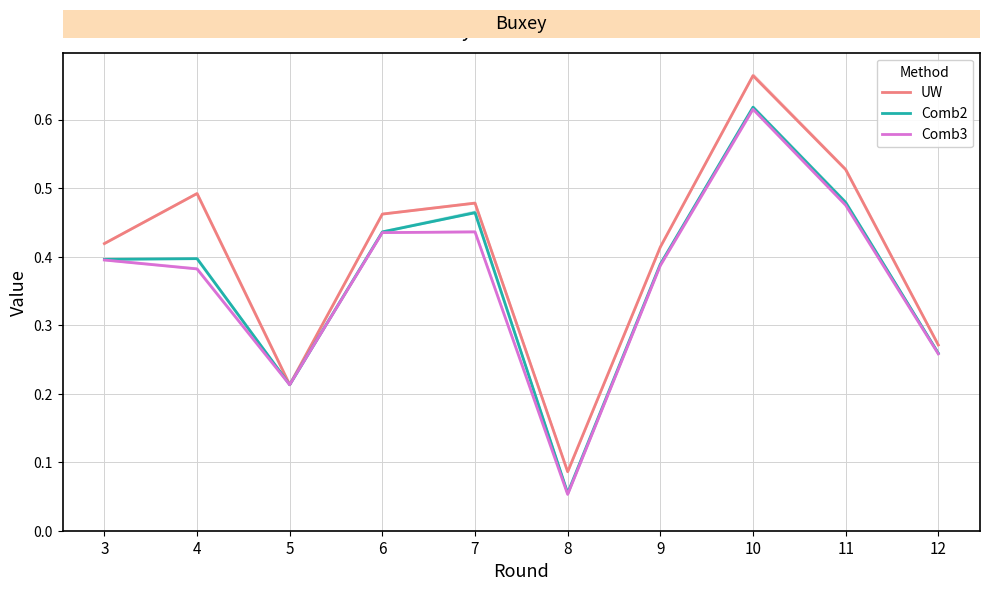

Reading right to left, transcribe all the data shown in this chart.

UW: 0.3	0.5	0.7	0.4	0.1	0.5	0.5	0.2	0.5	0.4
Comb2: 0.3	0.5	0.6	0.4	0.1	0.5	0.4	0.2	0.4	0.4
Comb3: 0.3	0.5	0.6	0.4	0.1	0.4	0.4	0.2	0.4	0.4